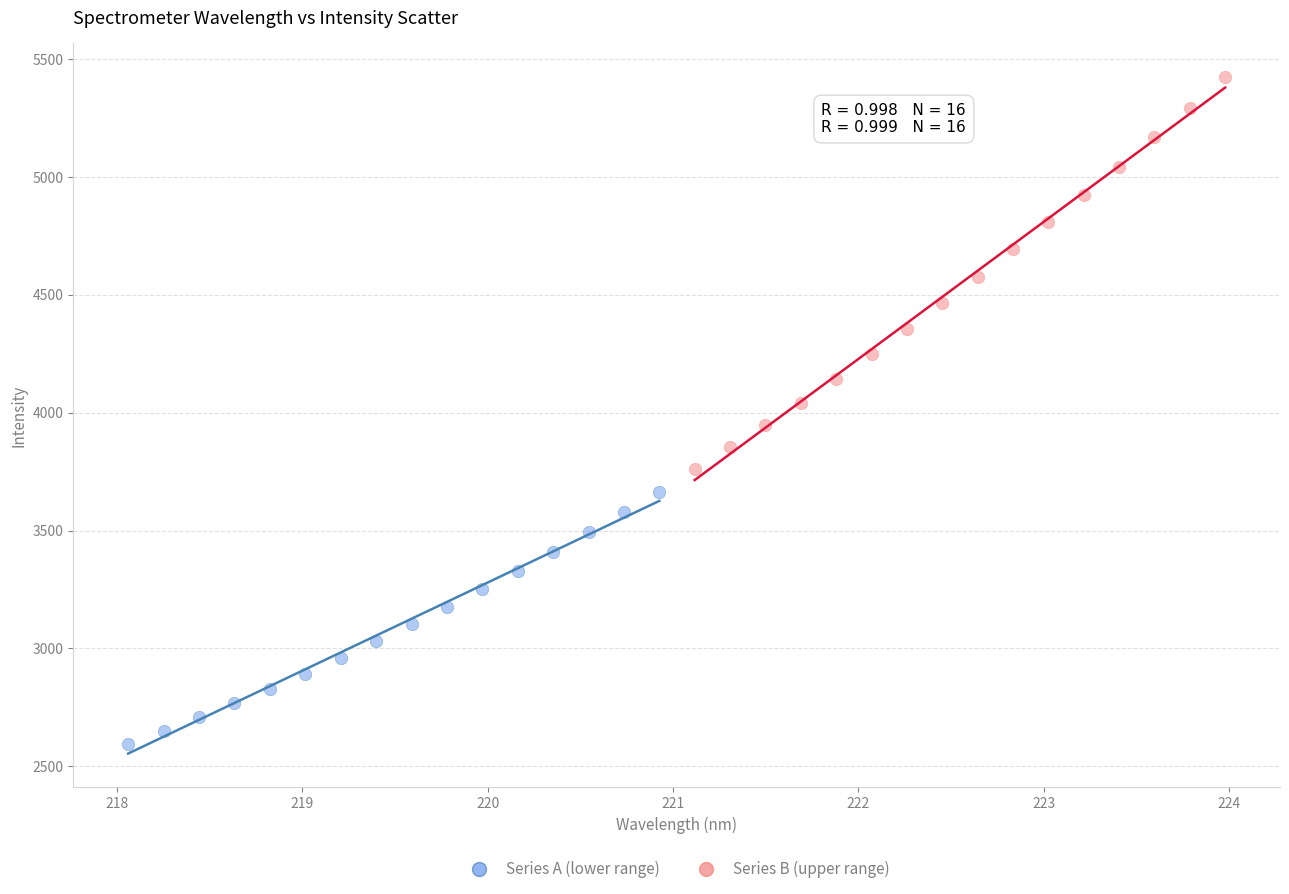

Which series reaches the minimum Y coordinate?

Series A (lower range)